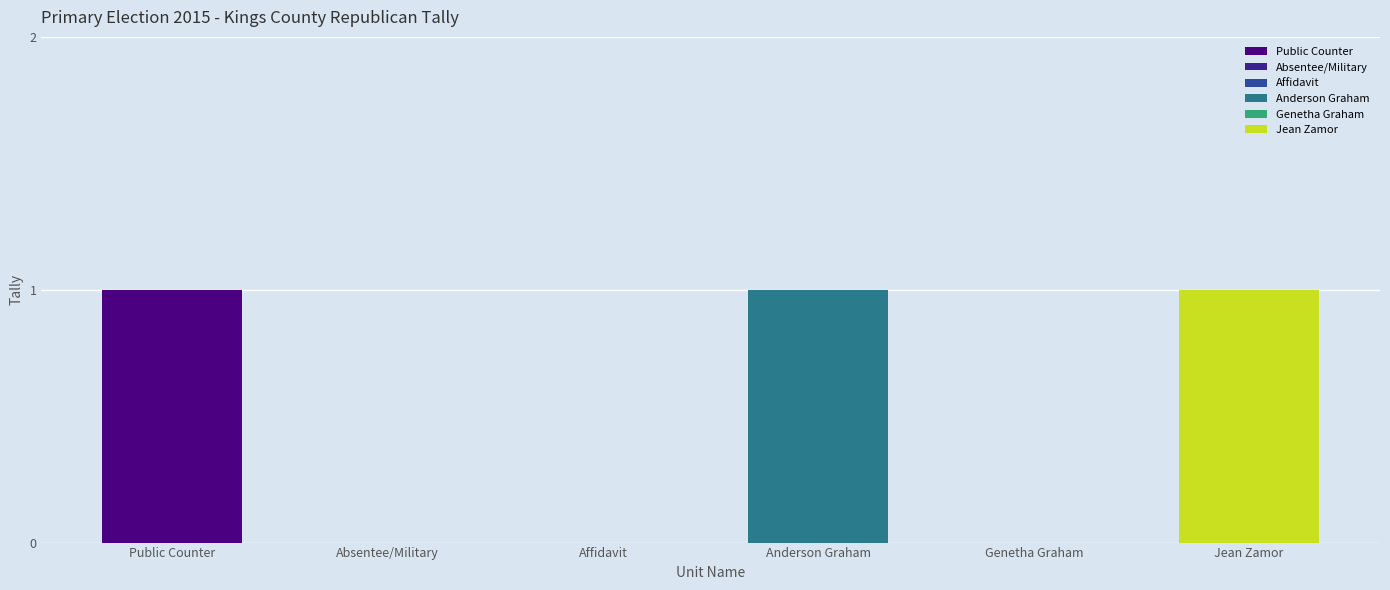

Which has a higher value, Anderson Graham or Public Counter?

Anderson Graham